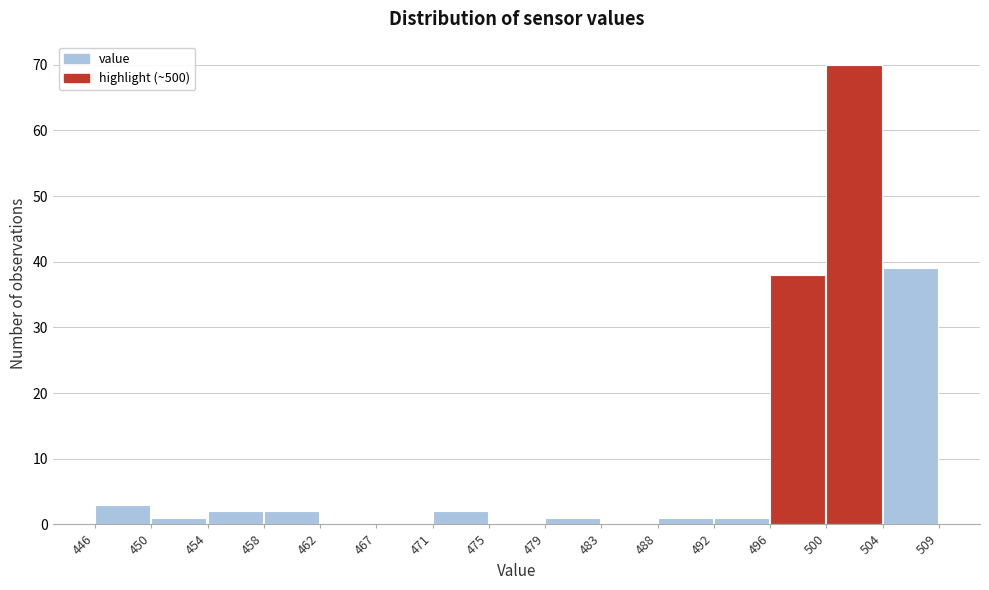

Reading right to left, transcribe all the data shown in this chart.

504=39	500=70	496=38	492=1	488=1	483=0	479=1	475=0	471=2	467=0	462=0	458=2	454=2	450=1	446=3